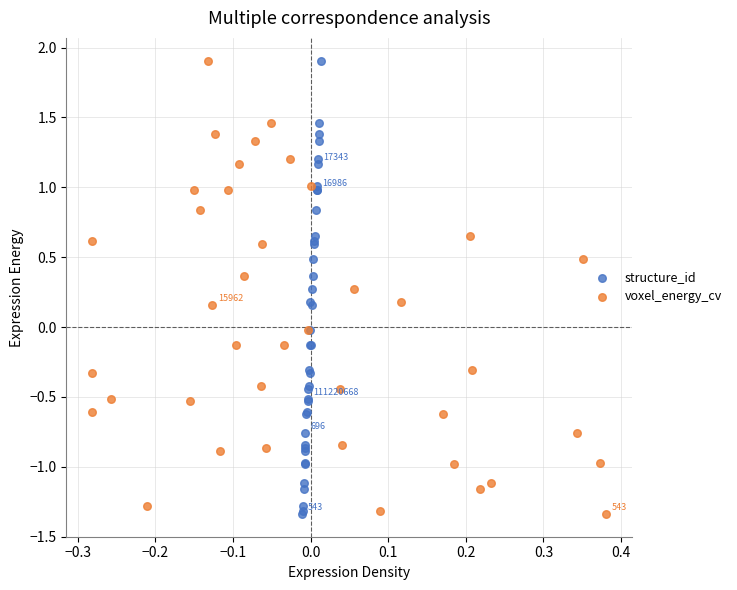

What are all the series names shown in the legend?

structure_id, voxel_energy_cv